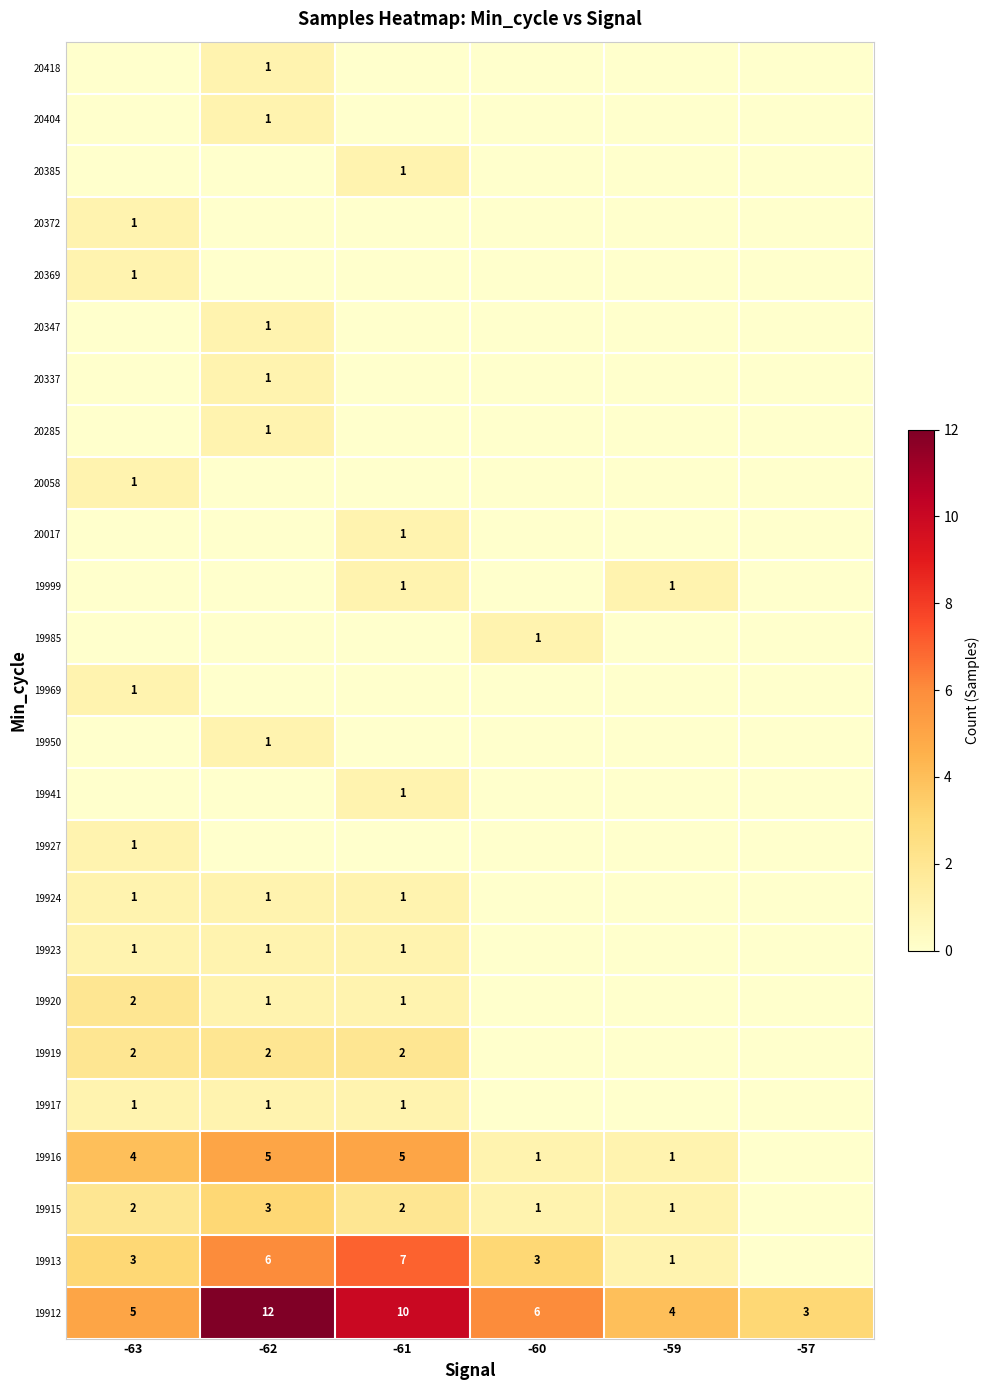

The 19913 series shows 6 at -62. True or false?

True